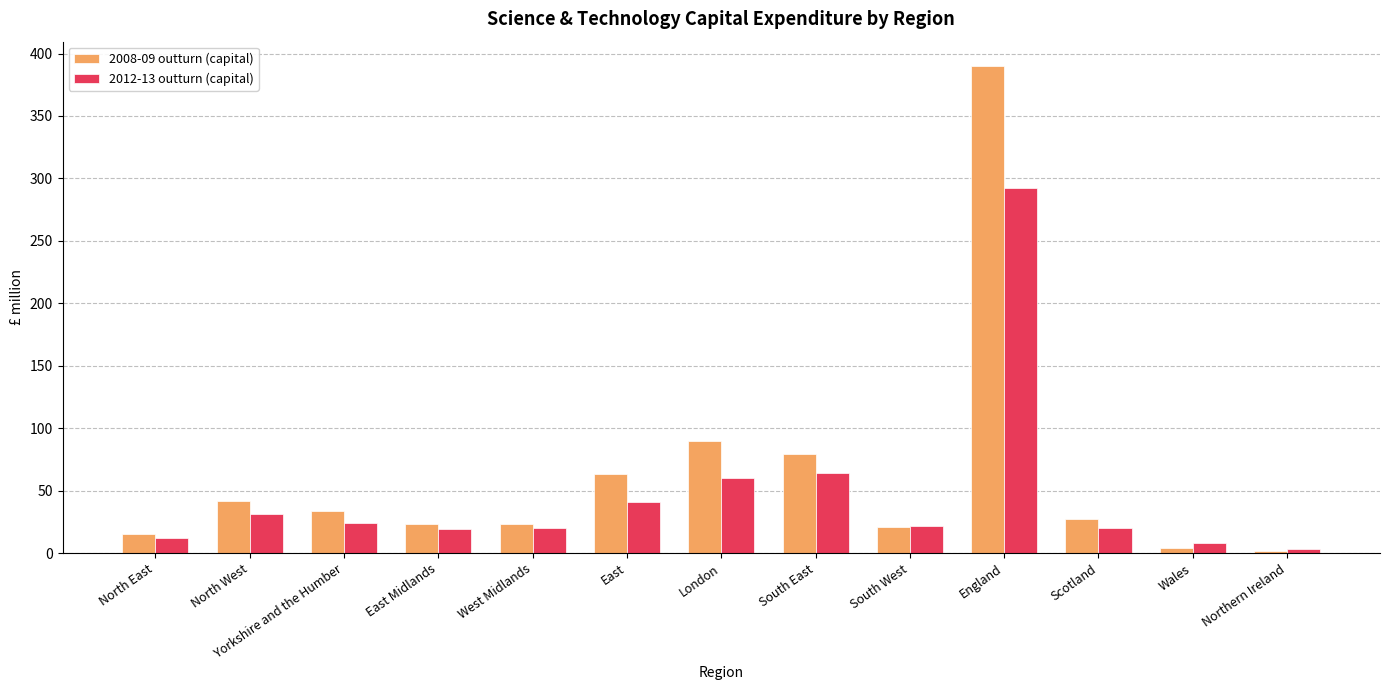

At which label does 2008-09 outturn (capital) reach its peak?

England